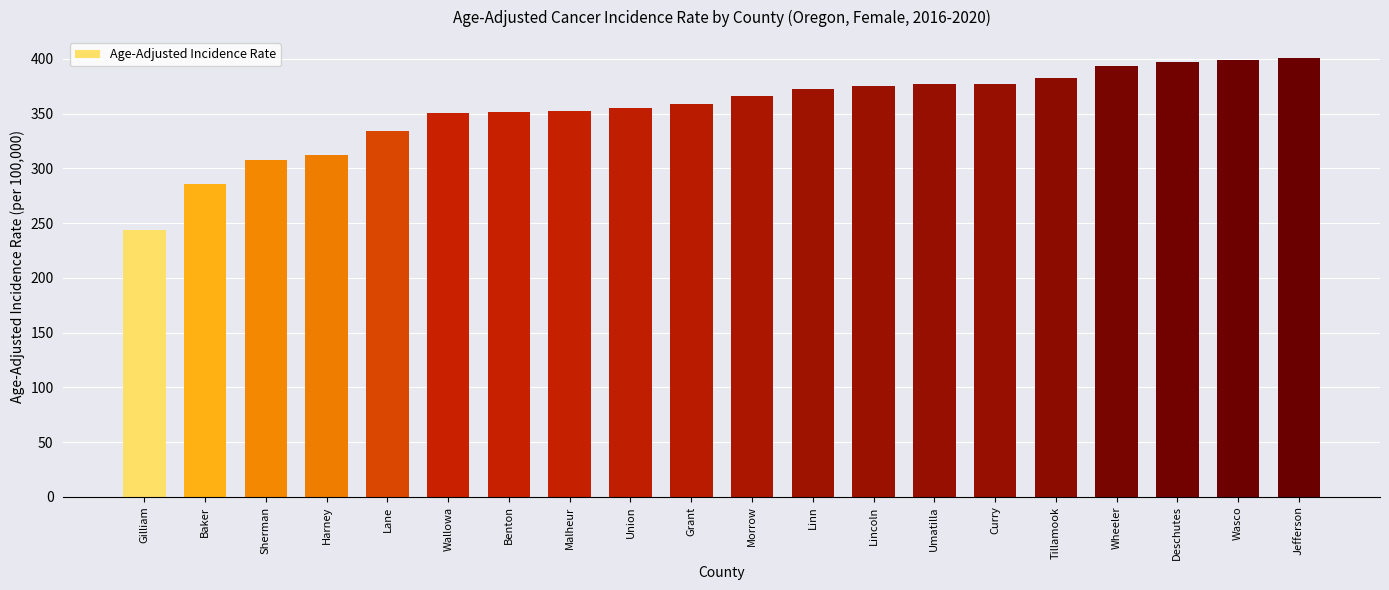

What is the approximate value at Linn?

372.9